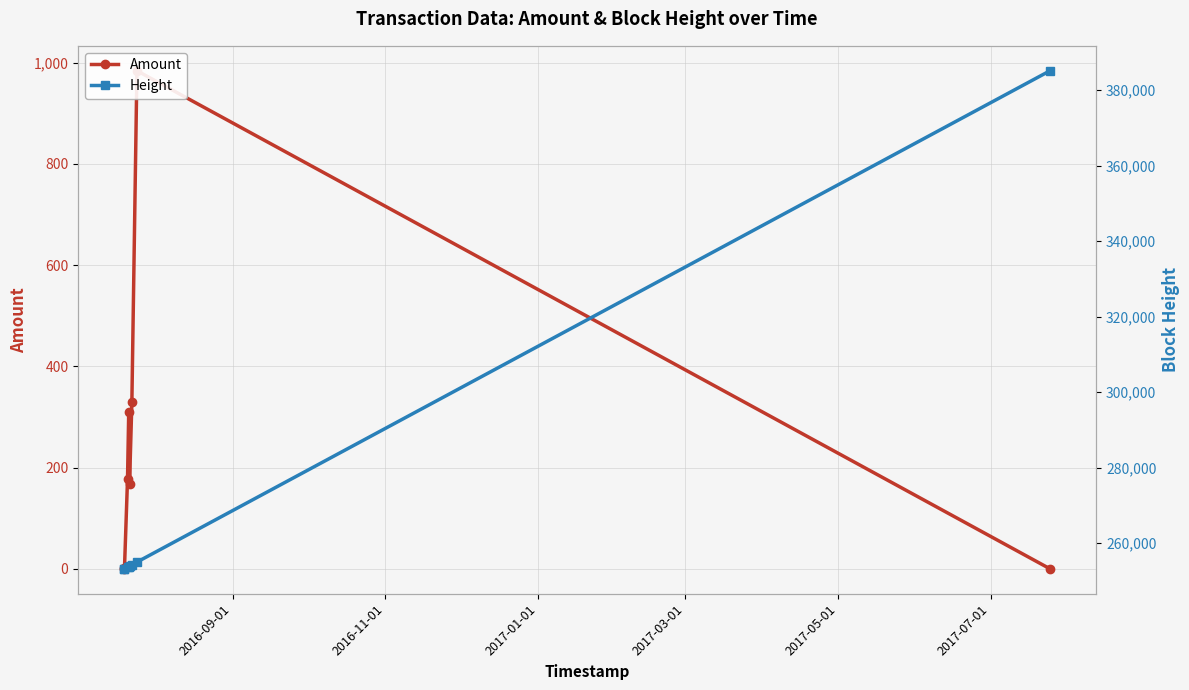

True or false: Height and Amount cross at least once.

False